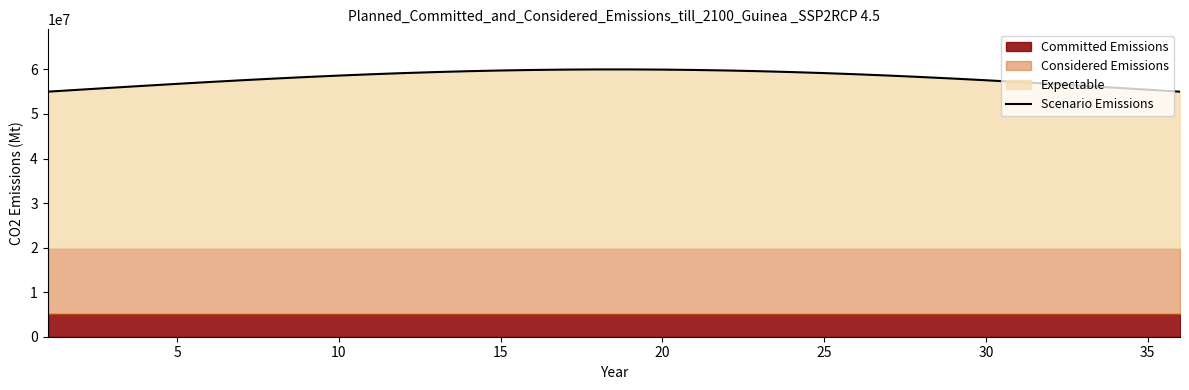

What is the highest value of the Scenario Emissions series?

59994965.3